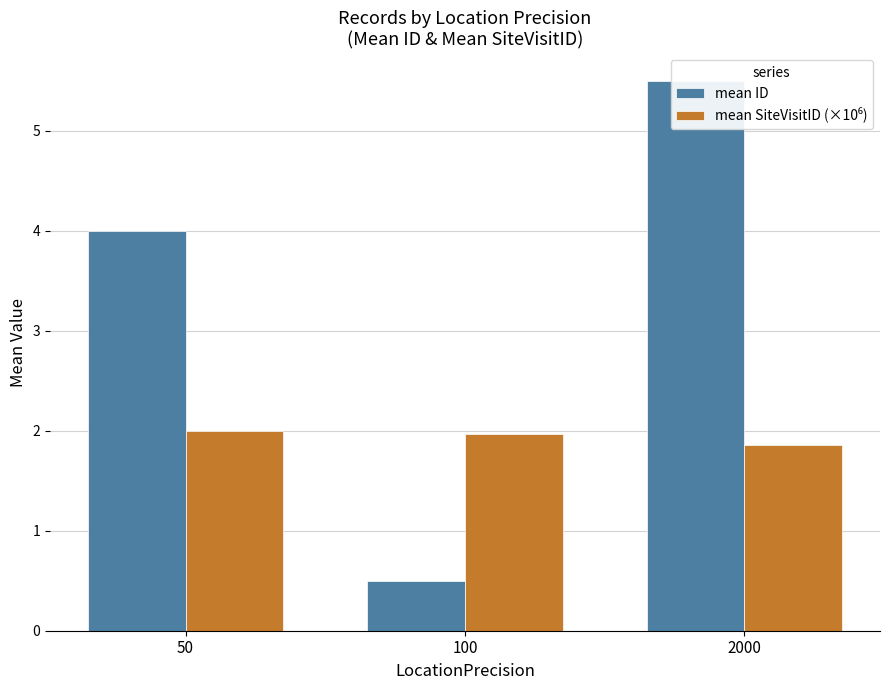

Reading right to left, extract all data points from this chart.

mean ID: 2000=5.5	100=0.5	50=4.0
mean SiteVisitID (×10⁶): 2000=1.9	100=2.0	50=2.0